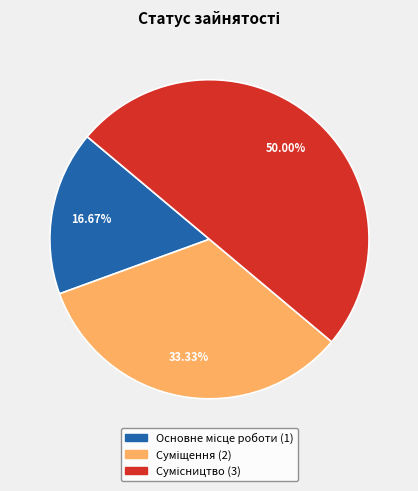

What is the change in value from Суміщення to Сумісництво?

+1